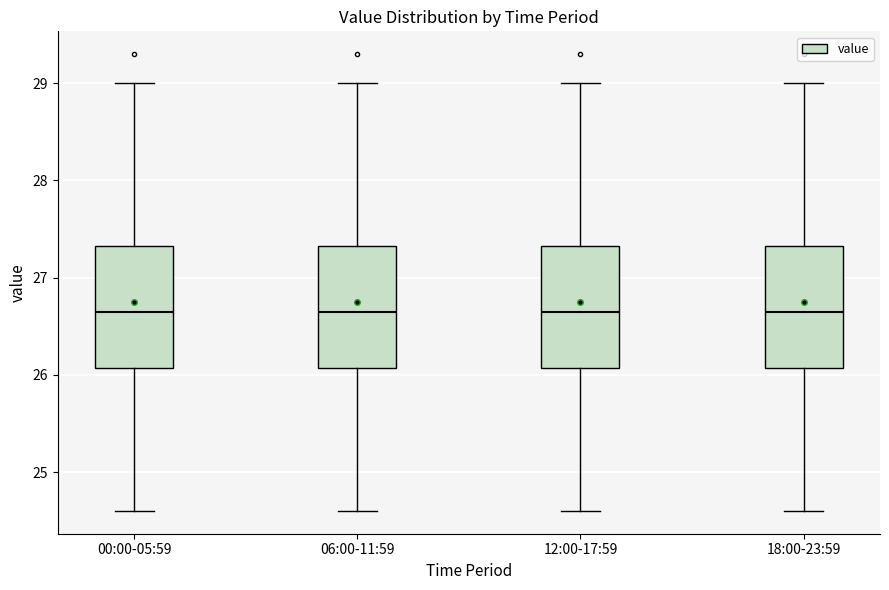

Reading left to right, transcribe this box plot: for each box, give where its median line is, the range the box spans, and where its two whiskers end, as read against the y-axis. The values are not printed on the chart, so give them approximately, as read against the axis.

00:00-05:59: median 26.7, box 26.1 to 27.3, whiskers 24.6 to 29.0
06:00-11:59: median 26.7, box 26.1 to 27.3, whiskers 24.6 to 29.0
12:00-17:59: median 26.7, box 26.1 to 27.3, whiskers 24.6 to 29.0
18:00-23:59: median 26.7, box 26.1 to 27.3, whiskers 24.6 to 29.0